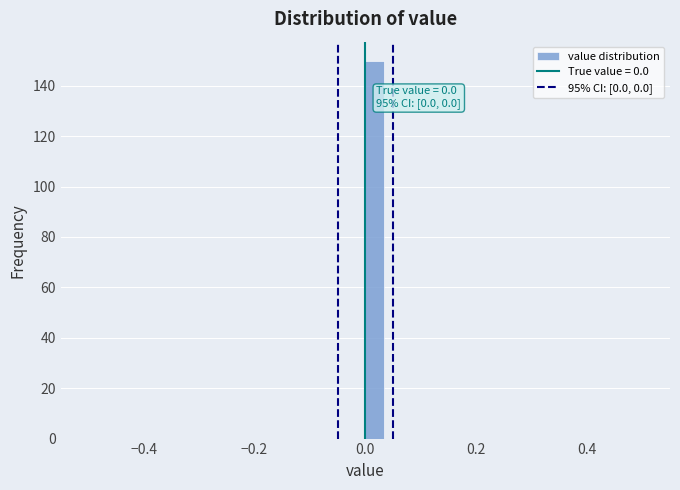

Around what value on the x-axis is the tallest bar? Give the approximate position of its centre, as read against the axis.

0.02